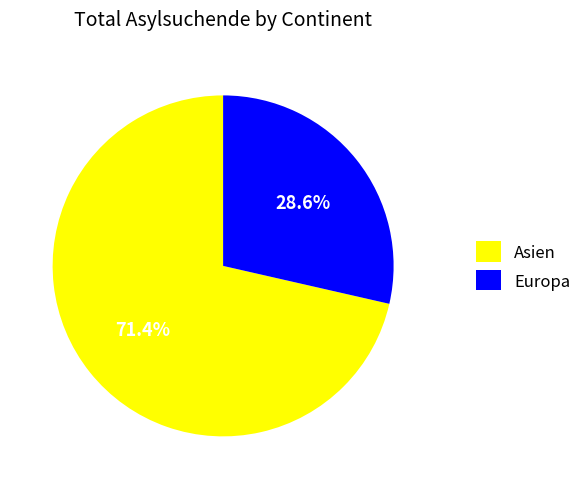

Which slice is the smallest?

Europa